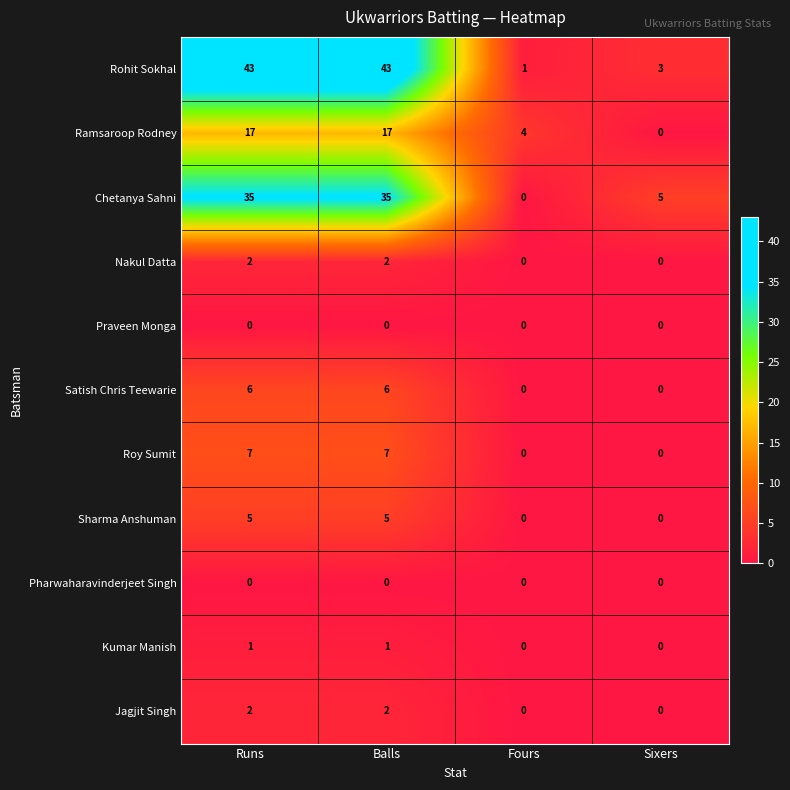

The Roy Sumit series shows 0 at Sixers. True or false?

True